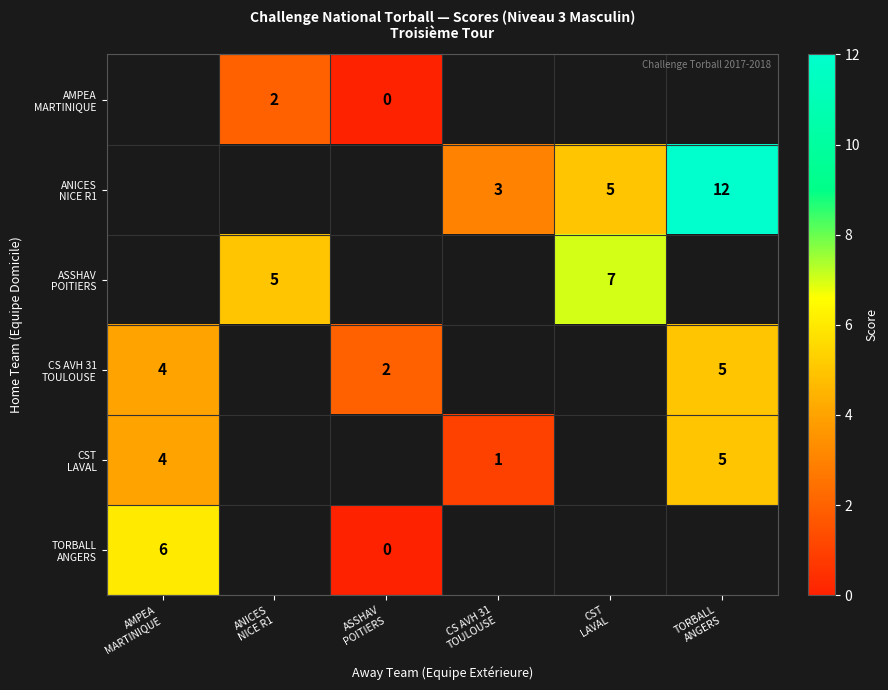

Is it true that AMPEA MARTINIQUE equals 2.0 at ANICES NICE R1?

True